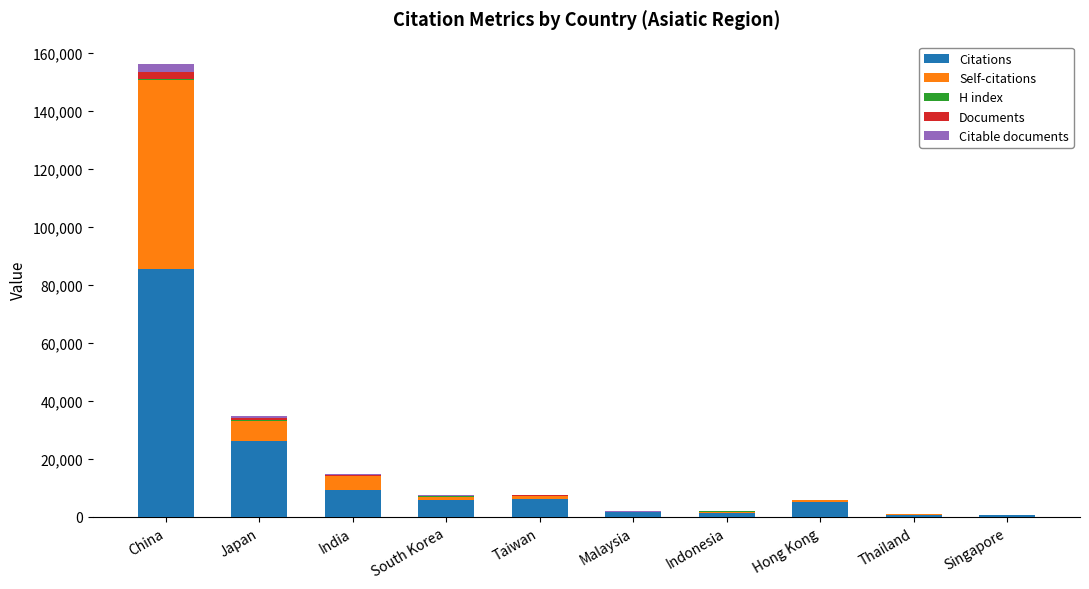

What is the sum of all Citations values?

142674